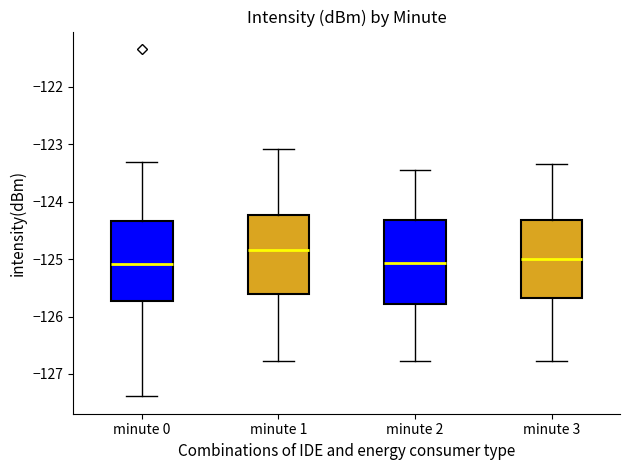

Reading left to right, transcribe this box plot: for each box, give where its median line is, the range the box spans, and where its two whiskers end, as read against the y-axis. The values are not printed on the chart, so give them approximately, as read against the axis.

minute 0: median -125.1, box -125.7 to -124.3, whiskers -127.4 to -123.3
minute 1: median -124.8, box -125.6 to -124.2, whiskers -126.8 to -123.1
minute 2: median -125.1, box -125.8 to -124.3, whiskers -126.8 to -123.4
minute 3: median -125.0, box -125.7 to -124.3, whiskers -126.8 to -123.3